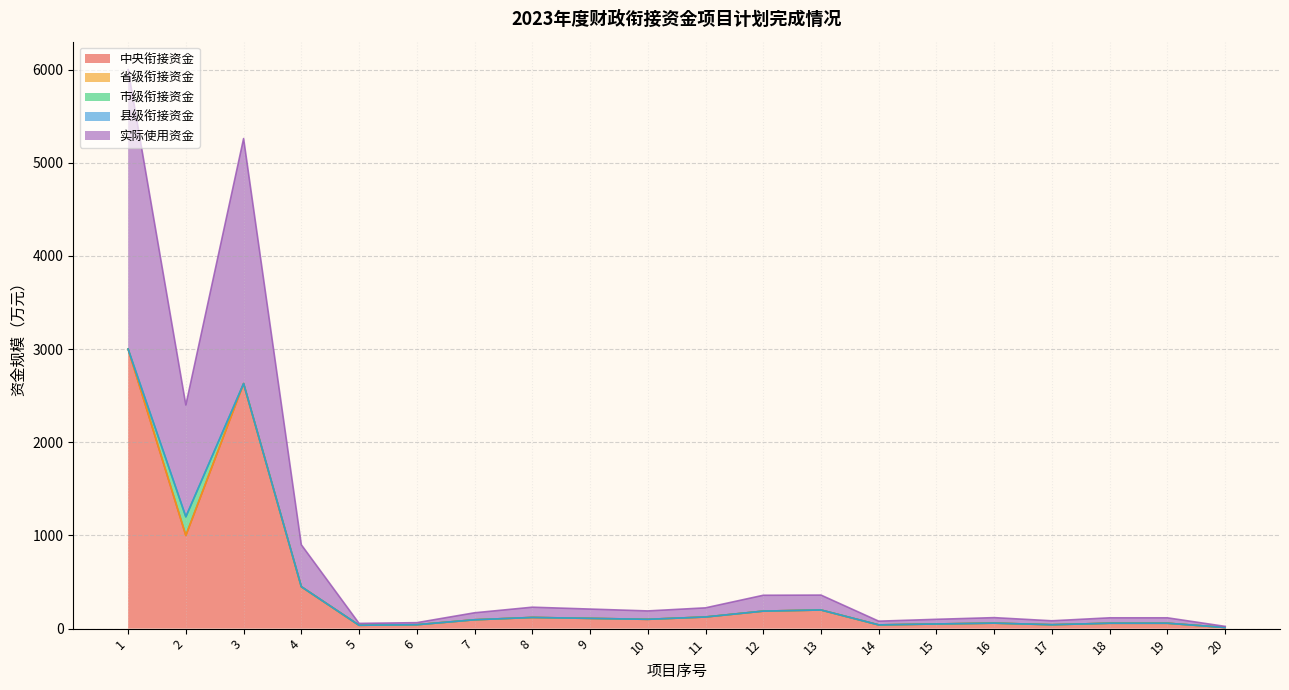

How many values in the 实际使用资金 series are below 90?

10